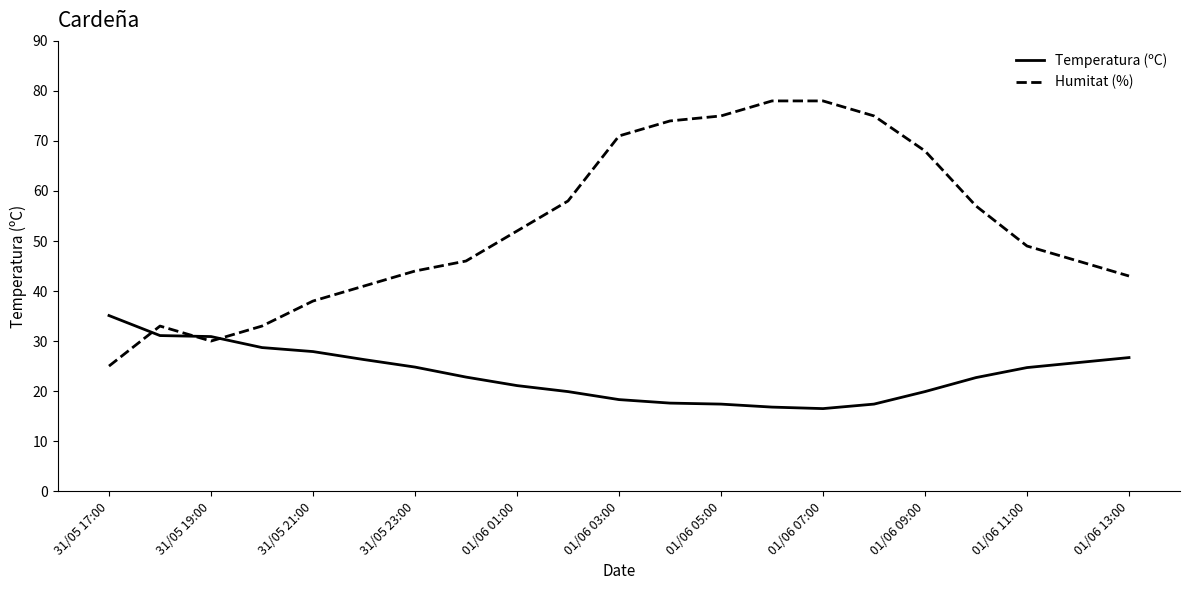

Rank the series by their maximum value, from highest to lowest.

Humitat (%), Temperatura (ºC)